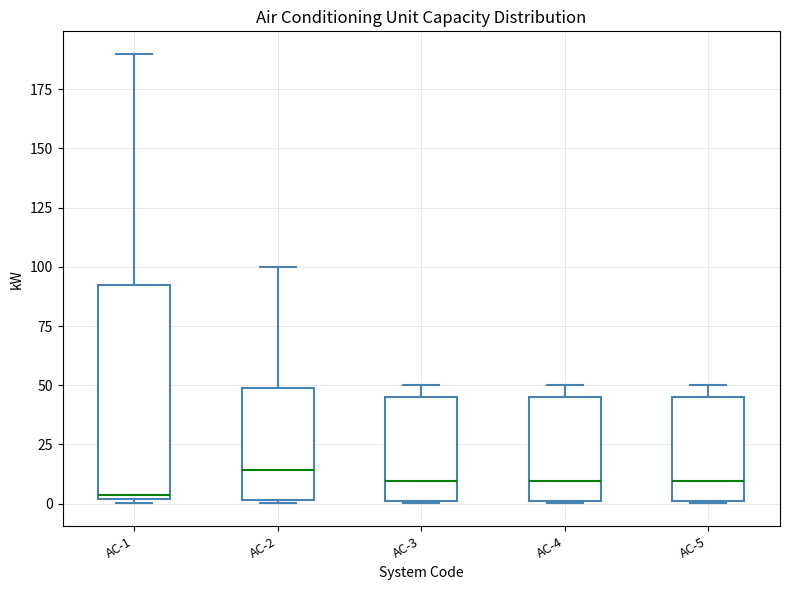

Comparing the boxes themselves (not the whiskers), which one is the tallest?

AC-1